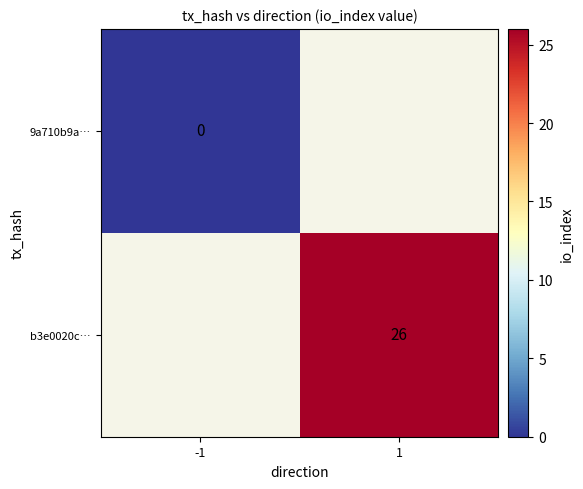

At how many categories does at least one series exceed 7?

1